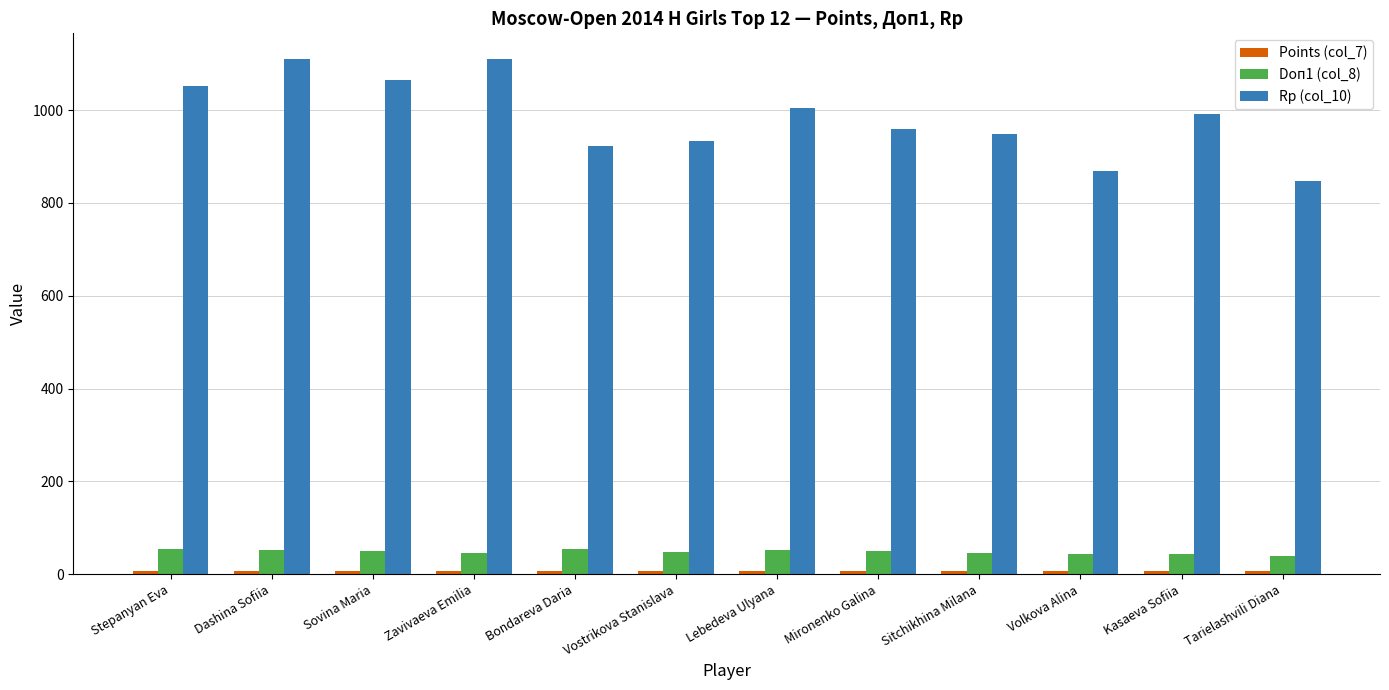

What is the sum of the Doп1 (col_8) values at Zavivaeva Emilia and Mironenko Galina?

96.0